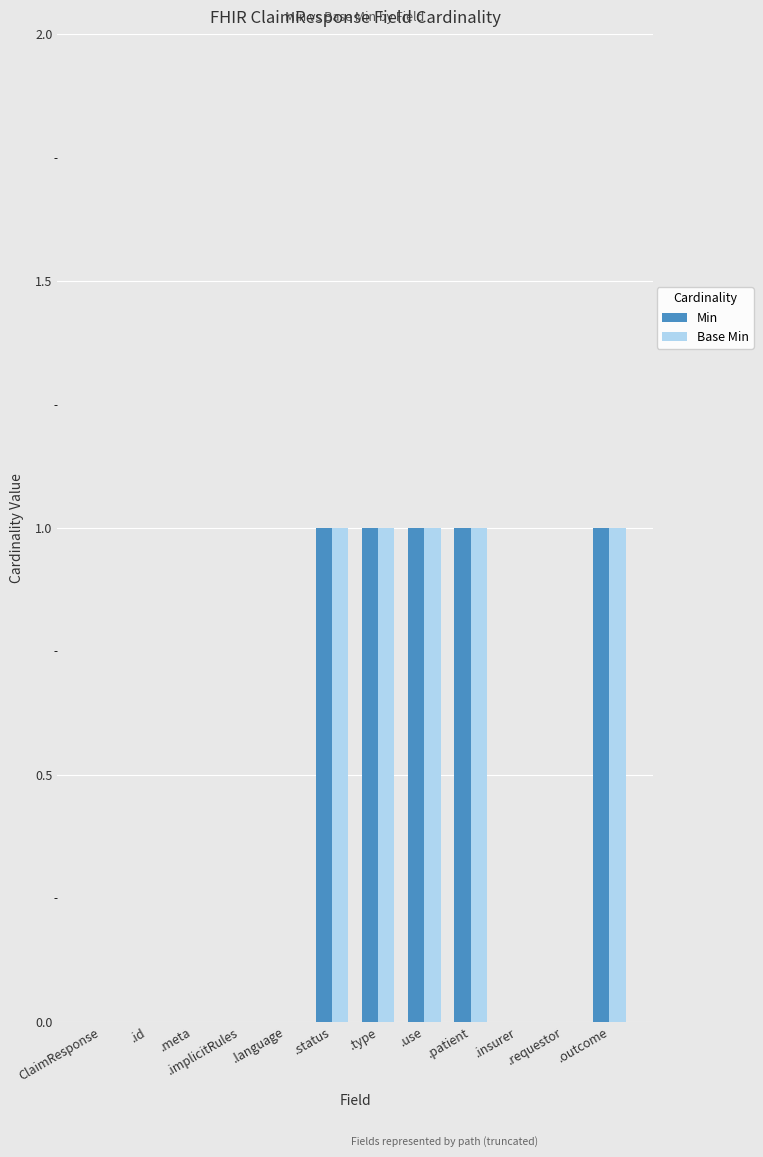

What is the sum of all Base Min values?

5